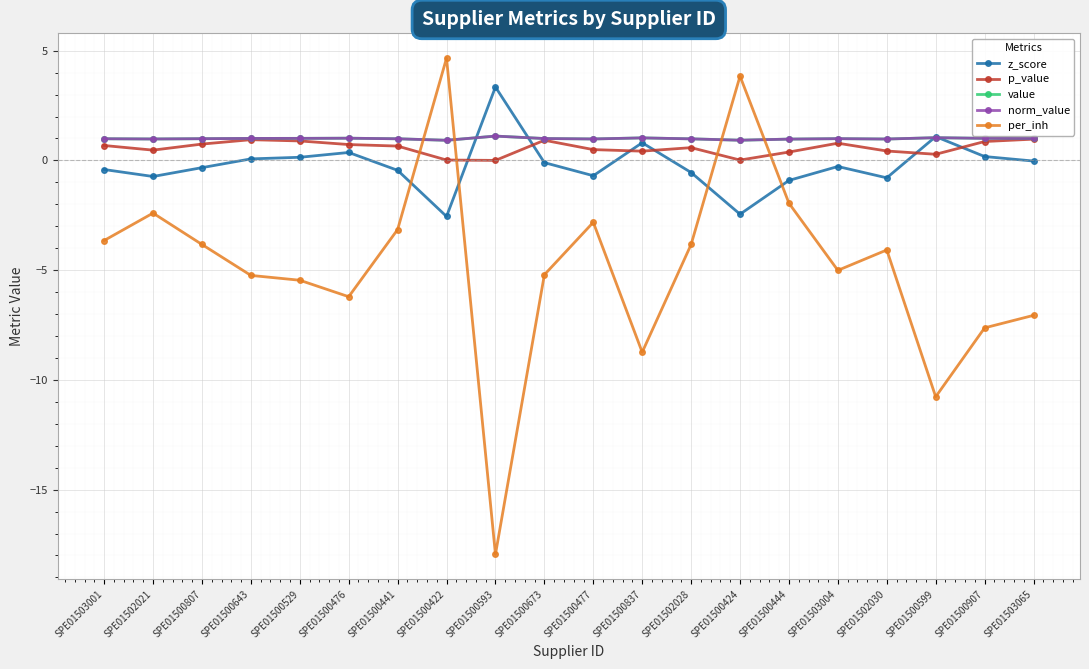

Does the chart have visible grid lines?

Yes